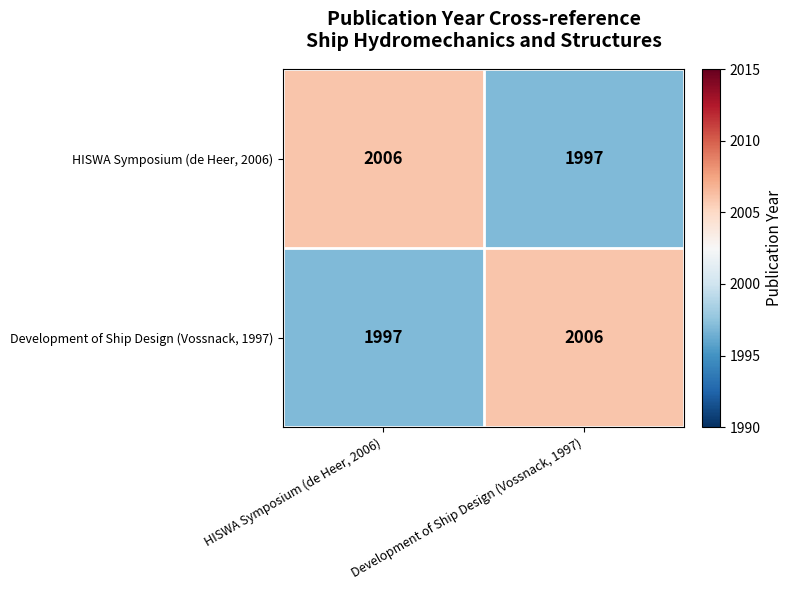

What is the minimum value shown in the chart?

1997